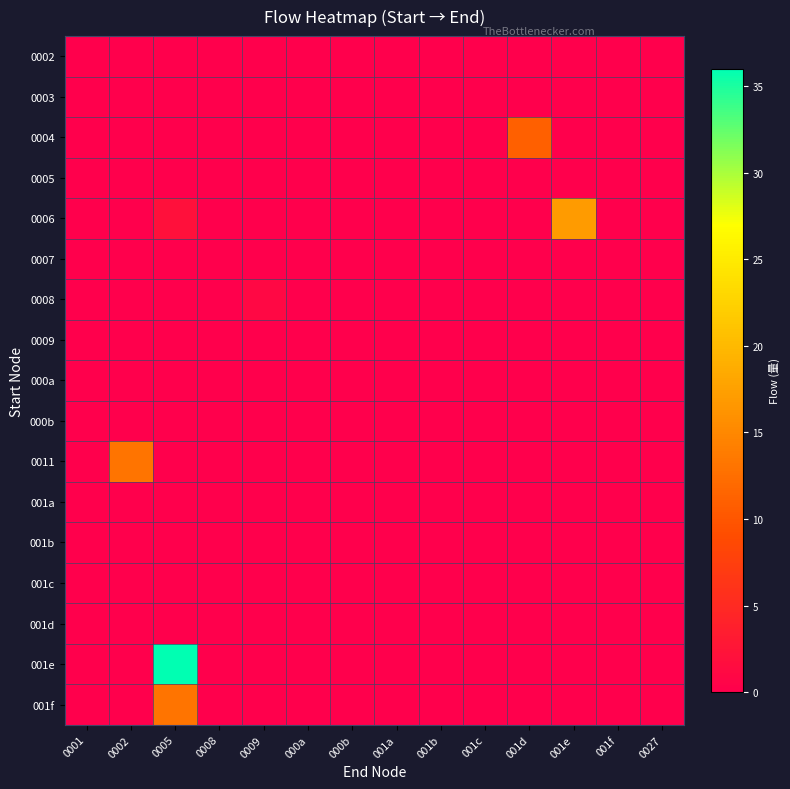

Which series has the widest spread of values?

001e